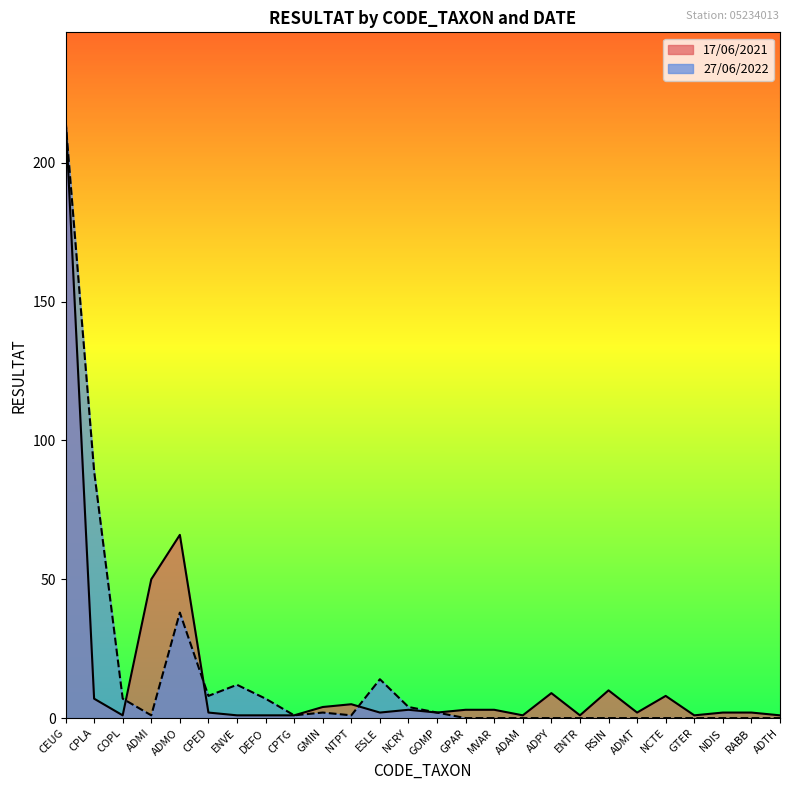

What is the greatest value displayed?

217